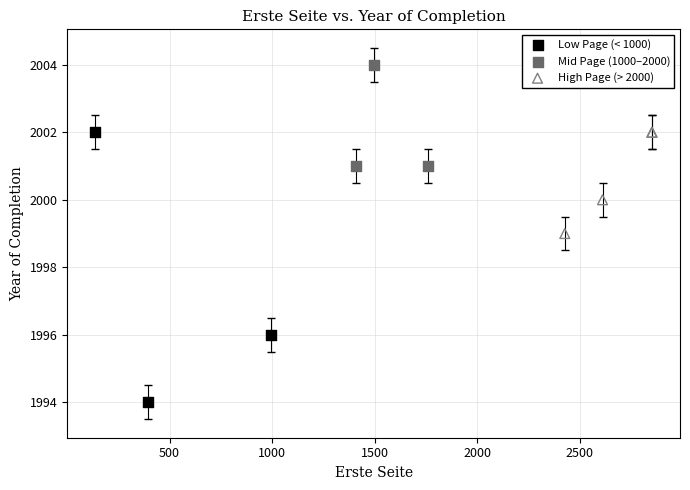

Which series contains the lowest Y value?

Low Page (< 1000)